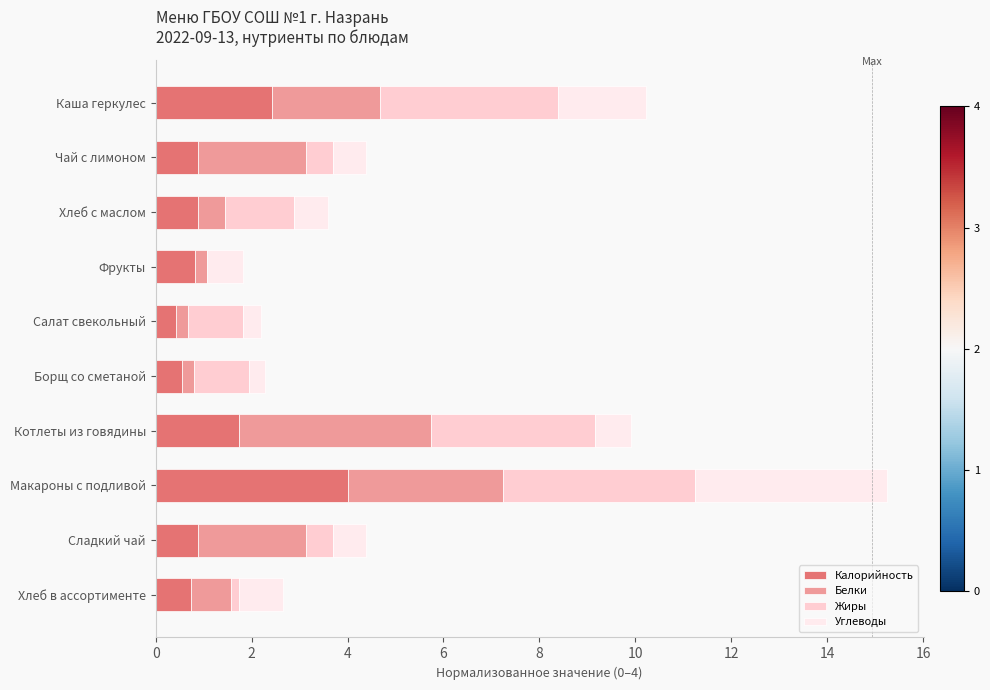

The value of Калорийность at Макароны с подливой is 5.6. True or false?

False